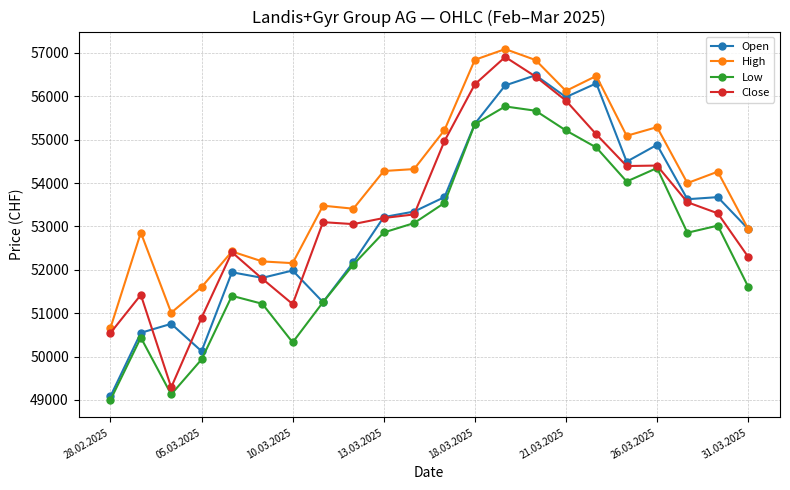

Which series has the largest total across all categories?

High